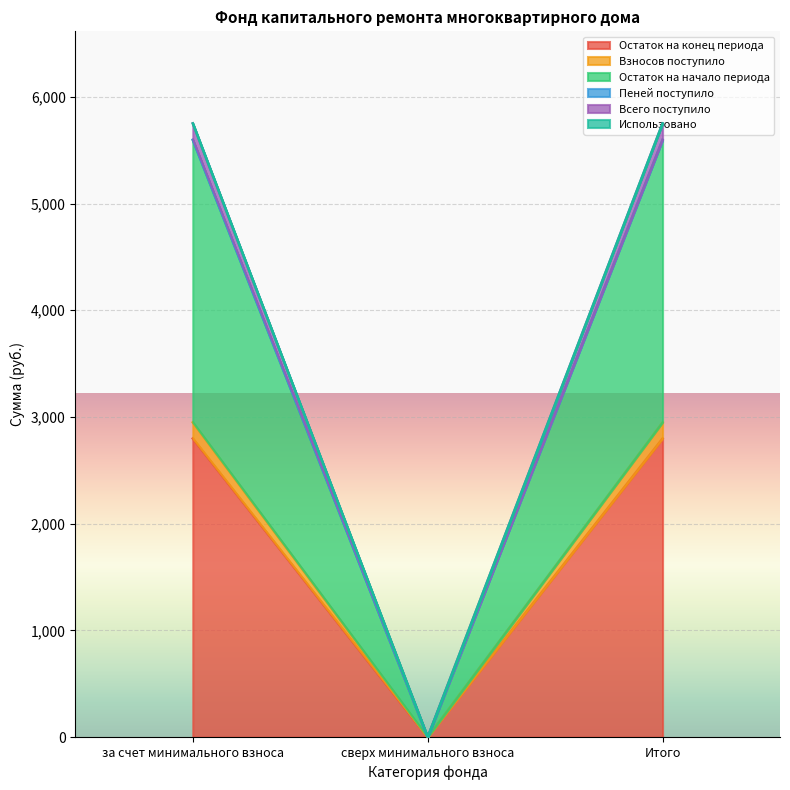

Which category has the lowest value in the Остаток на конец периода series?

сверх минимального взноса